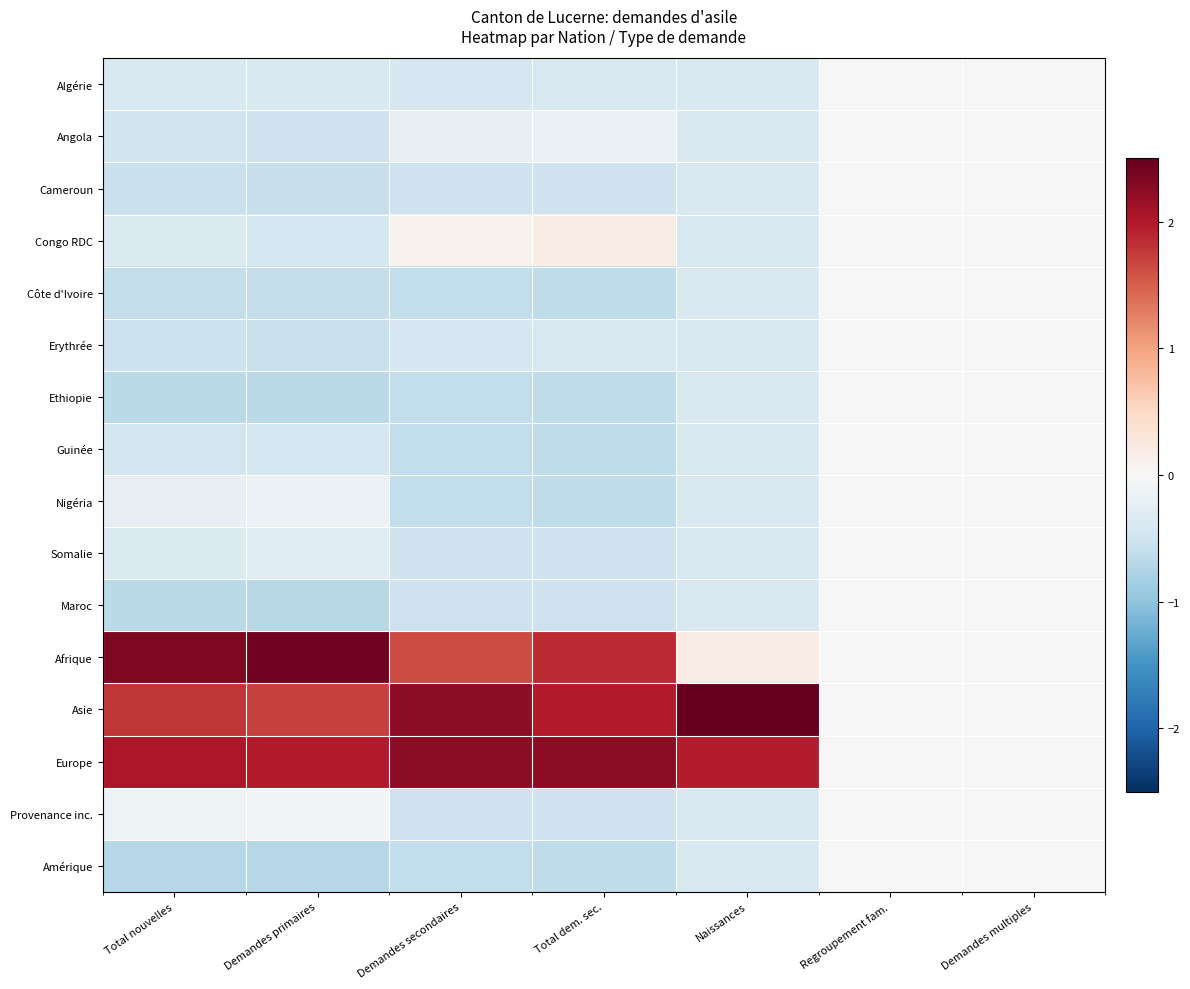

Between Naissances and Regroupement fam., which series saw the biggest shift?

Asie